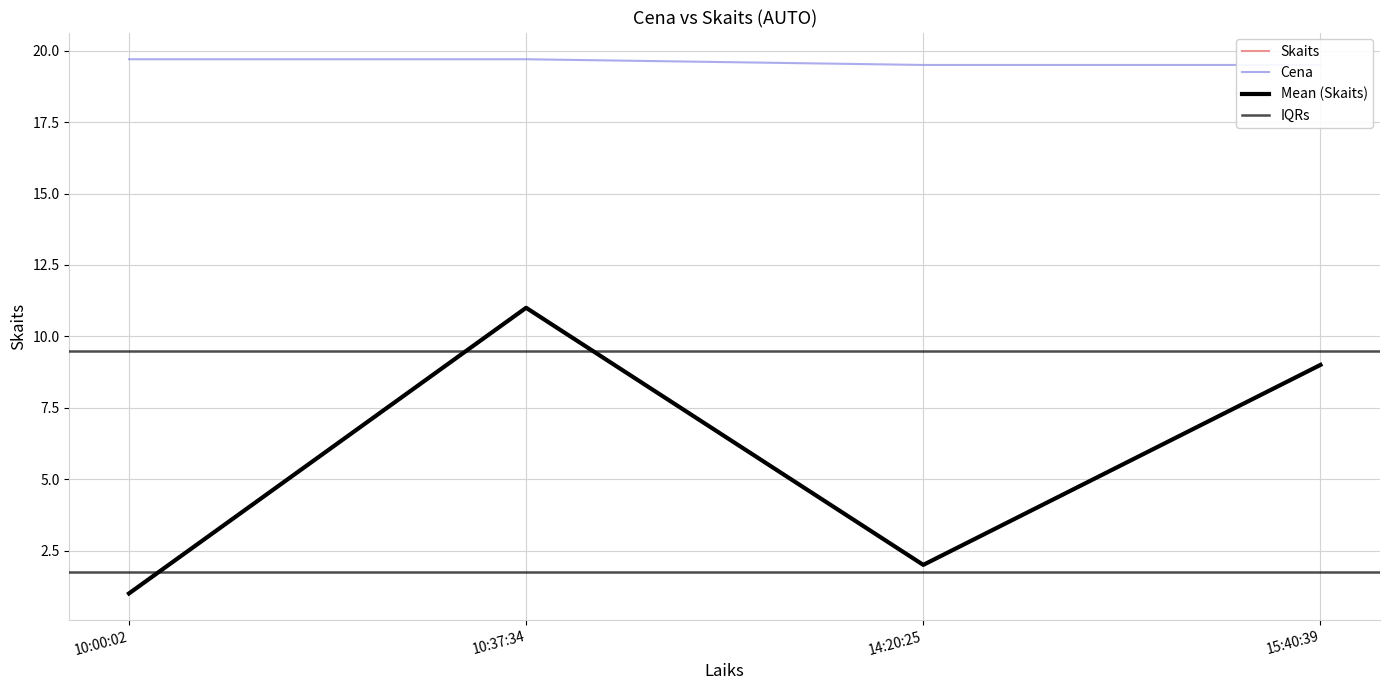

What is the value of the 4th point from the left?

9